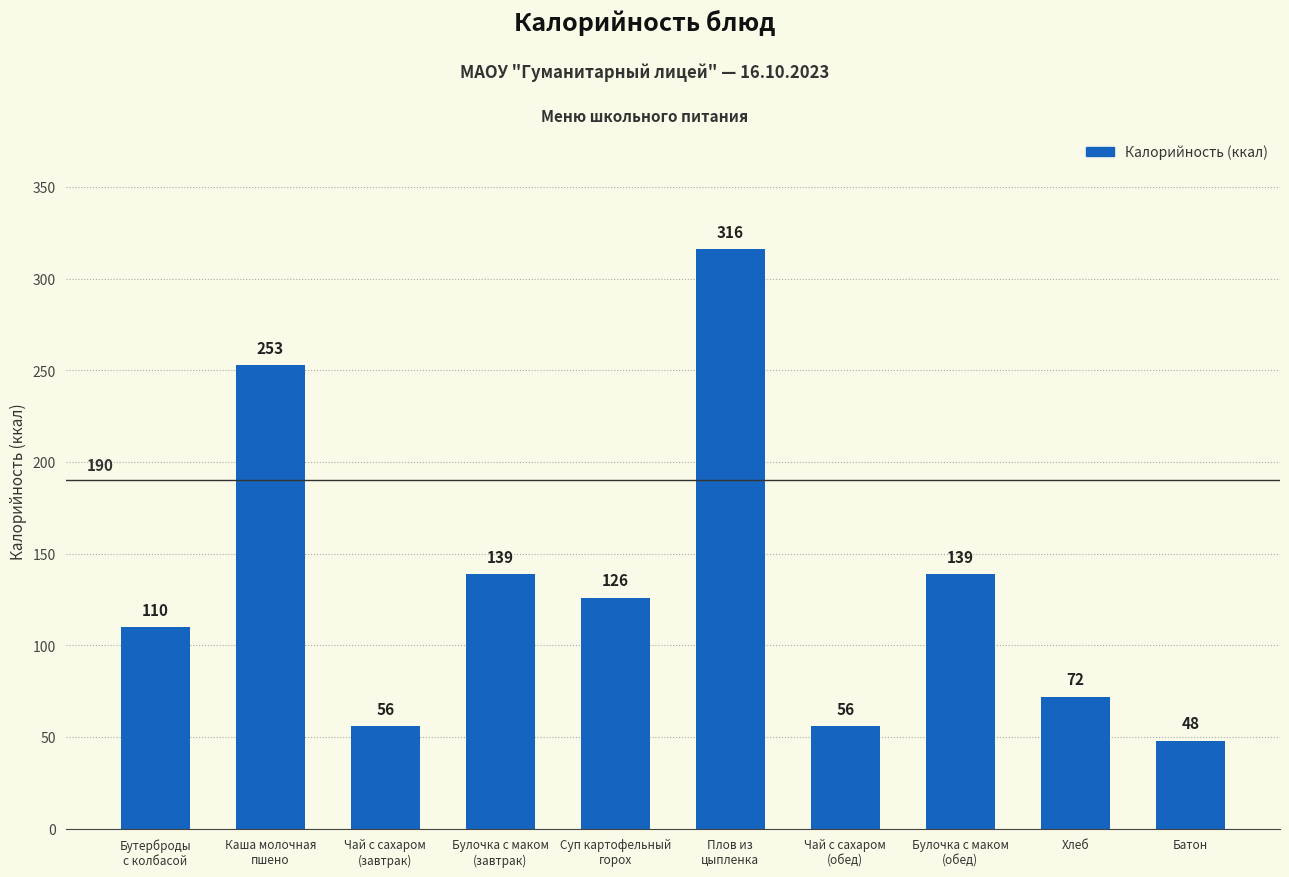

What is the value of the 5th bar from the left?

126